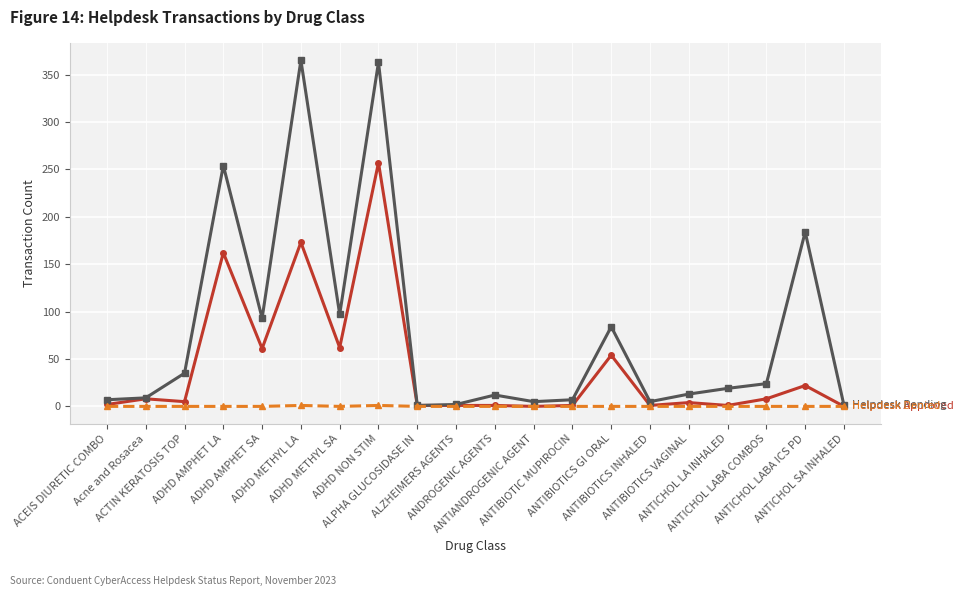

What is the greatest value displayed?

365